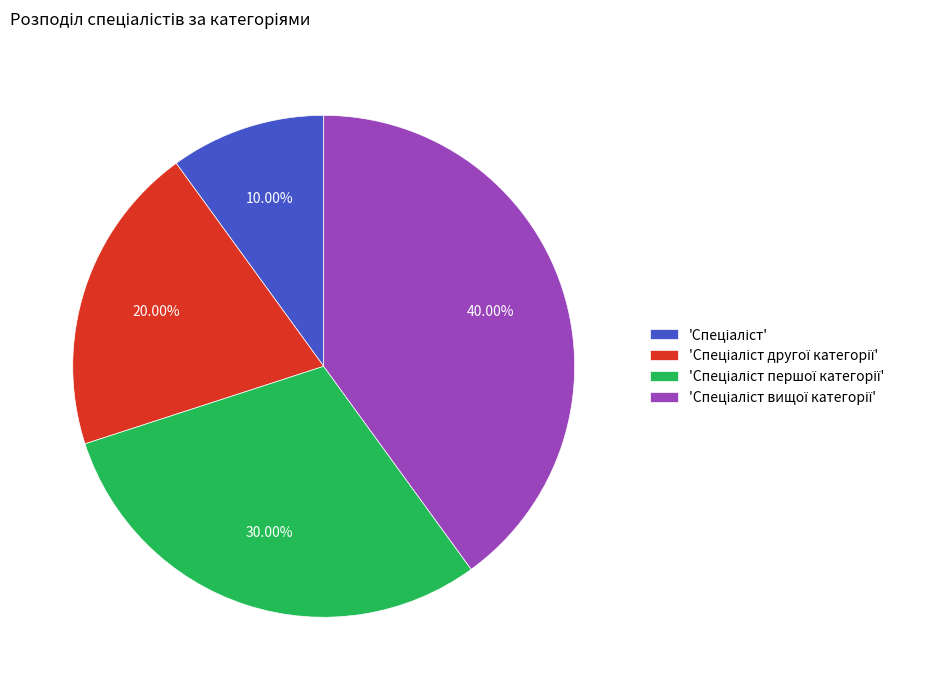

Does any single category account for the majority?

No